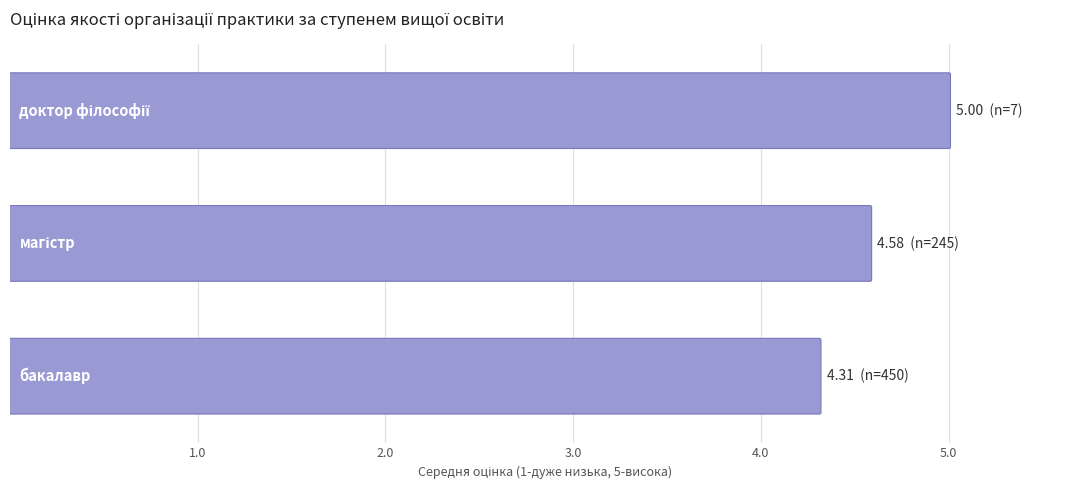

What is the sum of the values at 2.0 and 1.0?

8.9